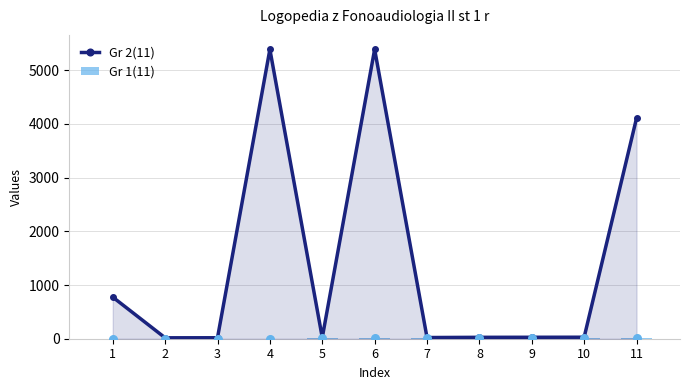

Which series has the largest Y range (max minus min)?

Gr 2(11)